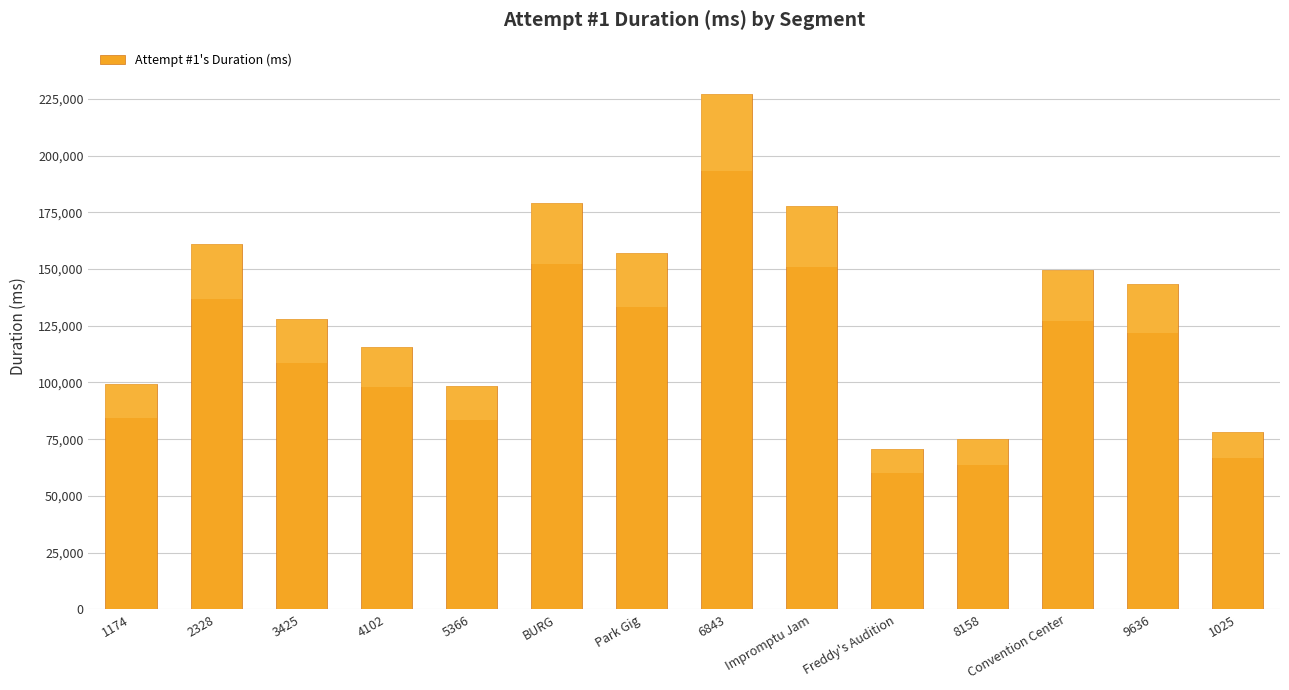

What is the value of the 9th bar from the left?

177646